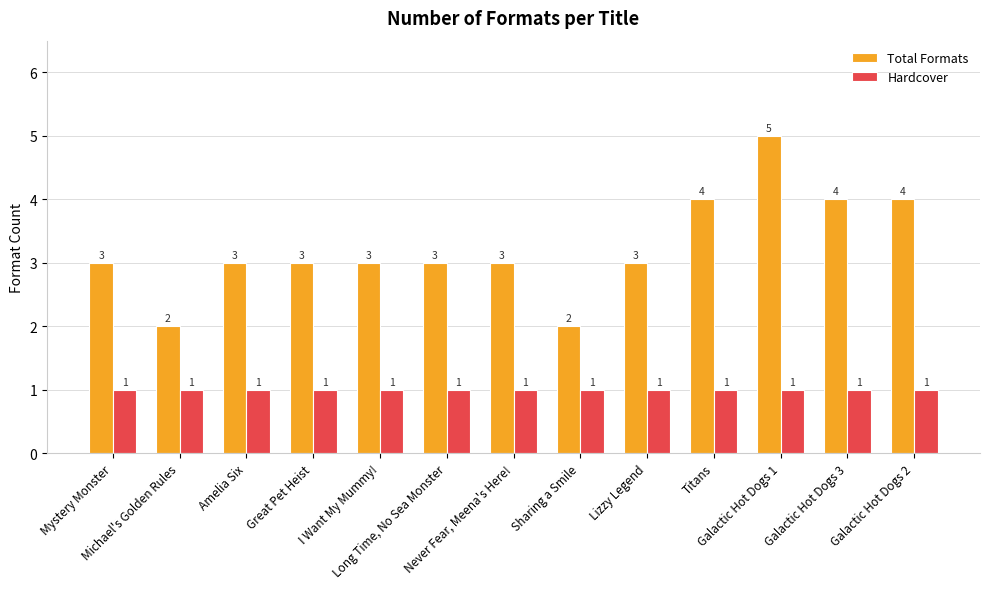

What is the value of the Total Formats bar at the 1st from the left?

3